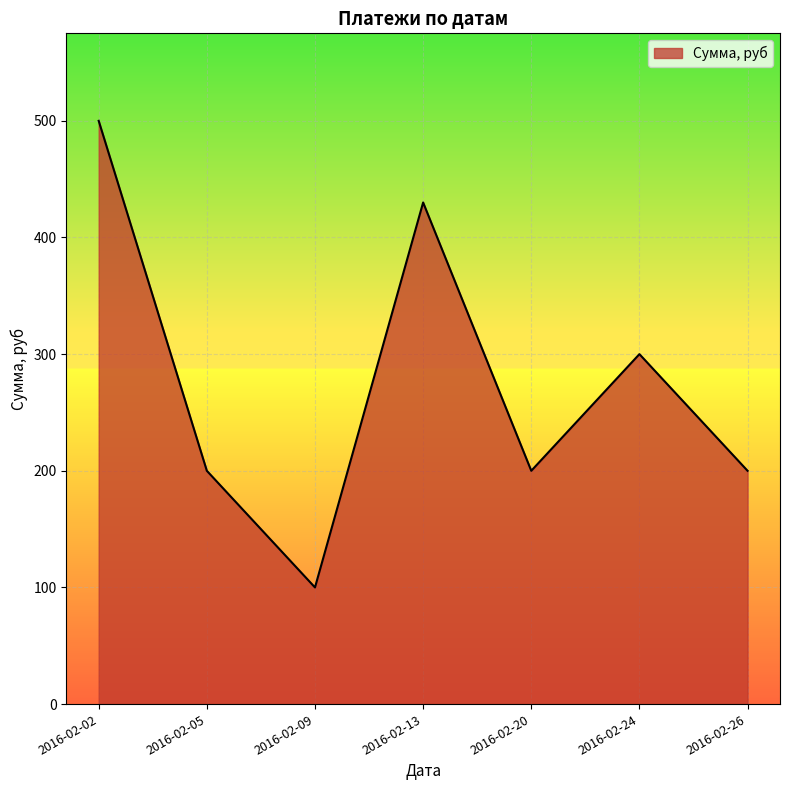

What is the approximate value at 2016-02-24, to the nearest 5?

300